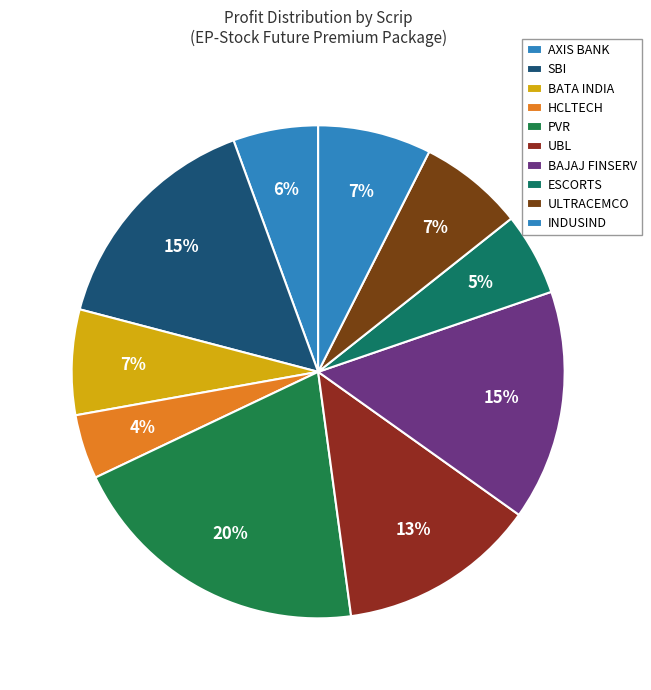

The HCLTECH slice represents 10% of the pie. True or false?

False